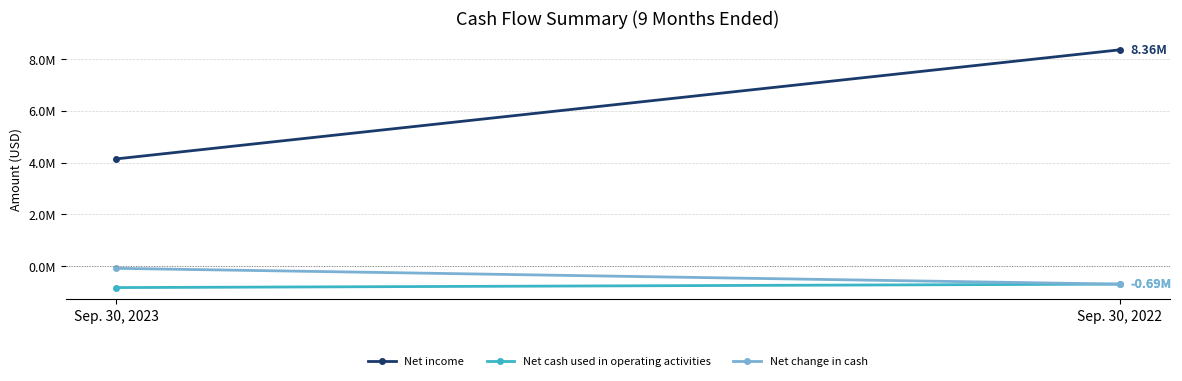

What is the maximum value shown in the chart?

8355883